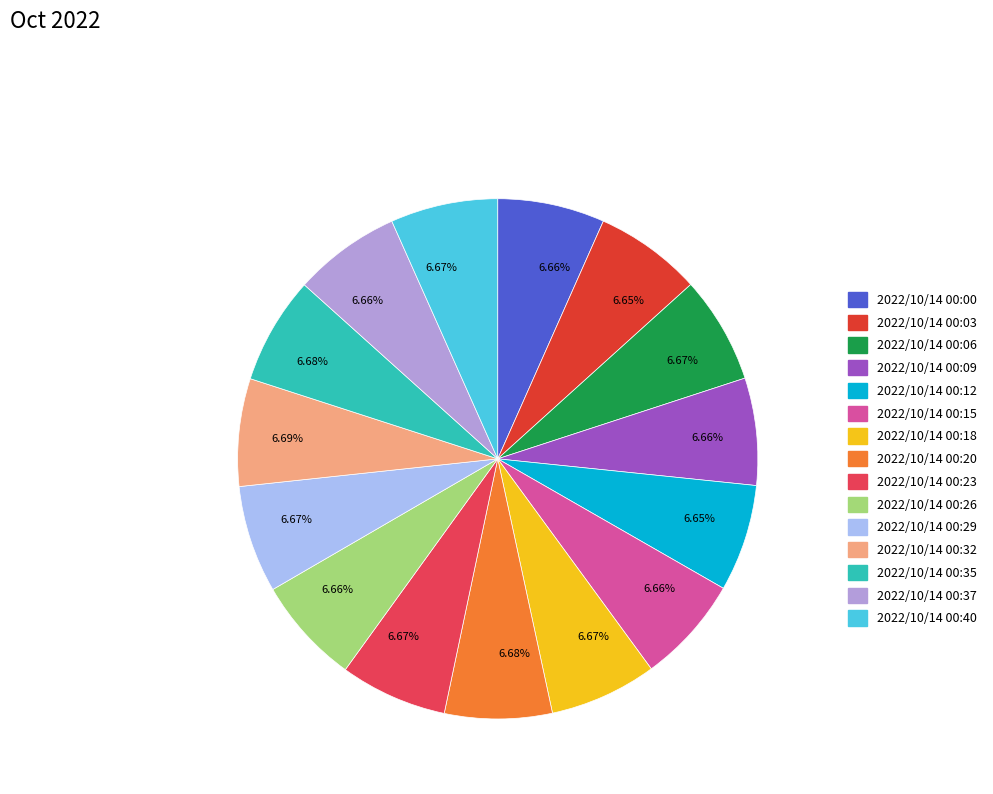

Is there any slice that represents more than half of the pie?

No